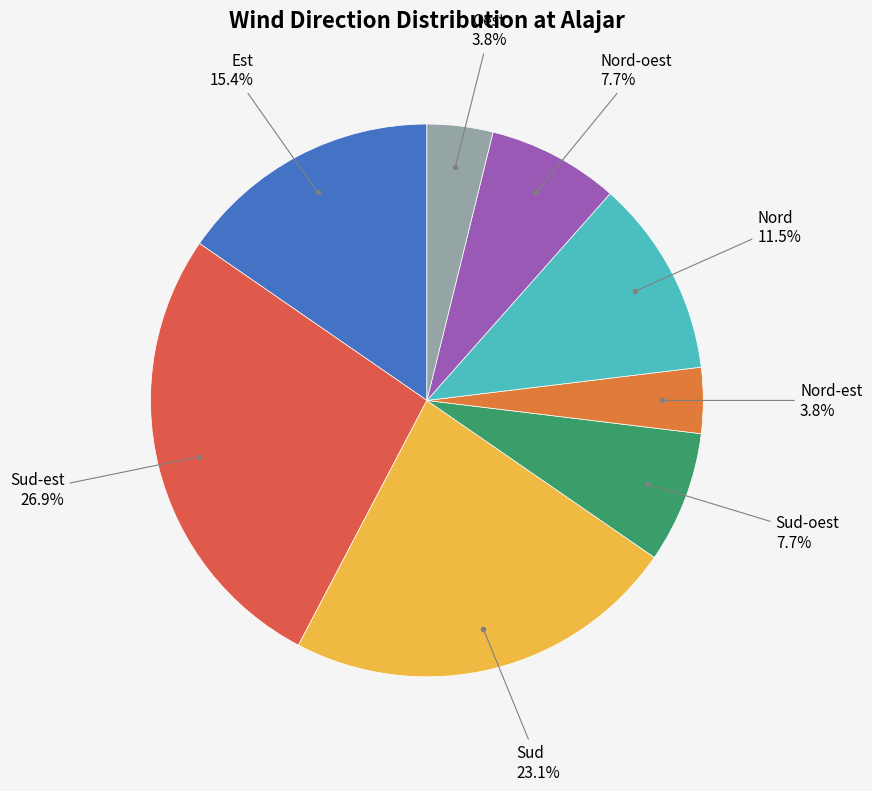

To the nearest percent, what is the difference between the largest and smallest slice percentages?

23%